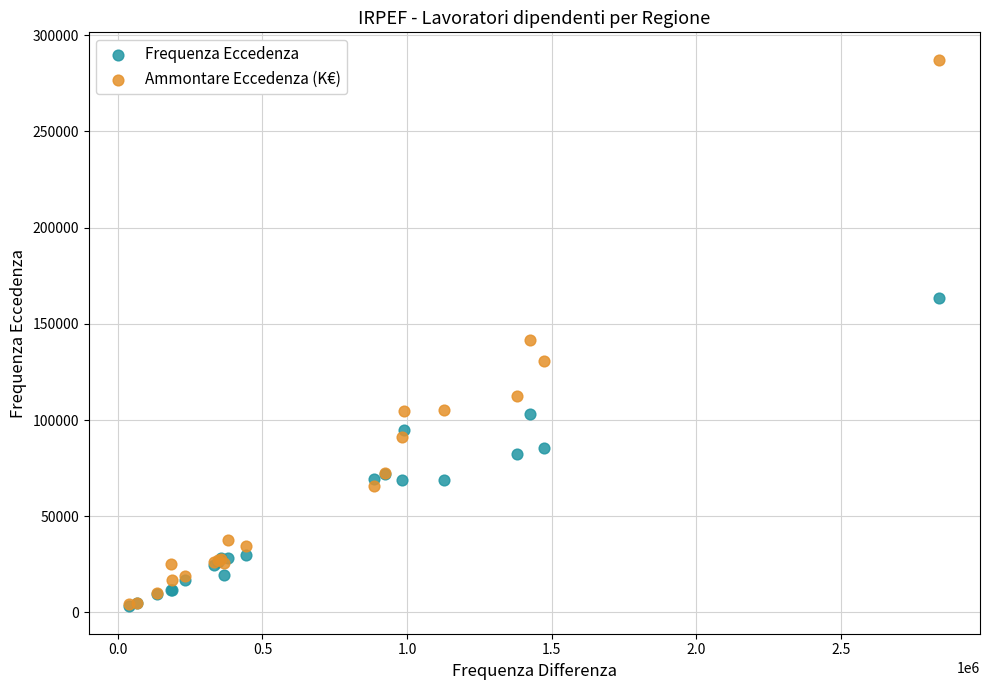

Across all series, what Y value is closest to 145249?

141366